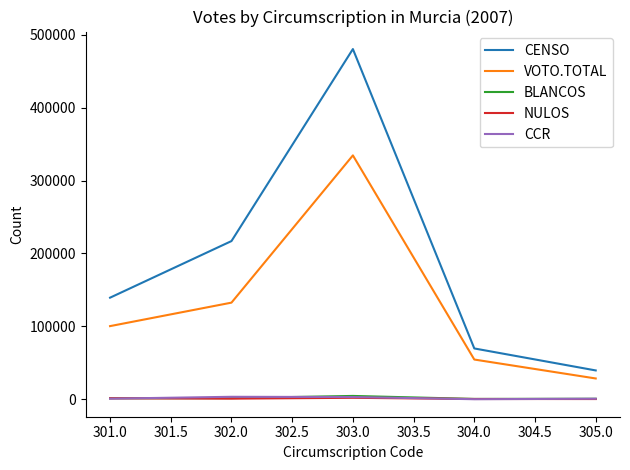

True or false: CENSO and NULOS intersect in this chart.

False